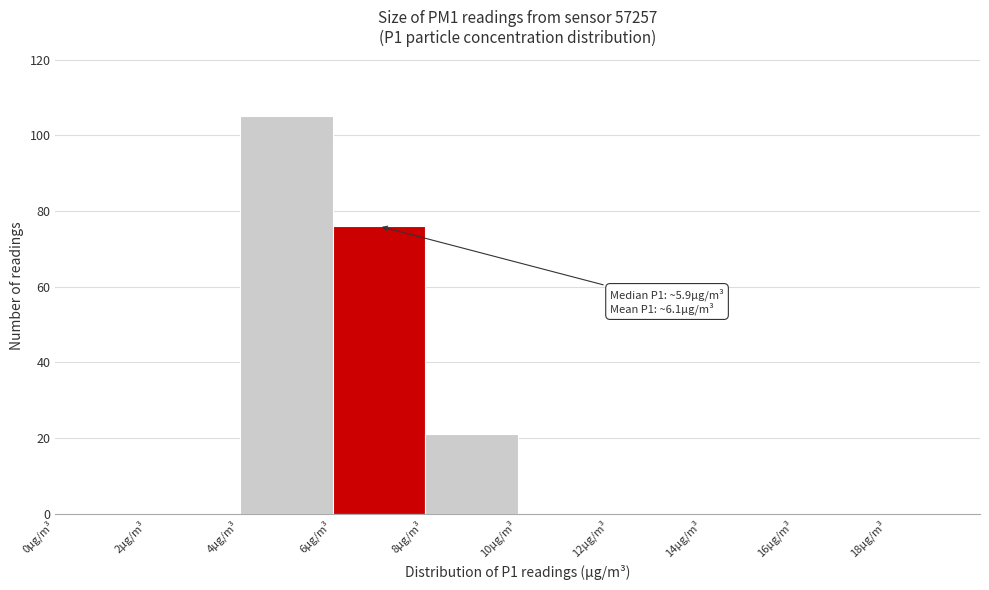

Over which range of the x-axis is the bar tallest?

4 to 6